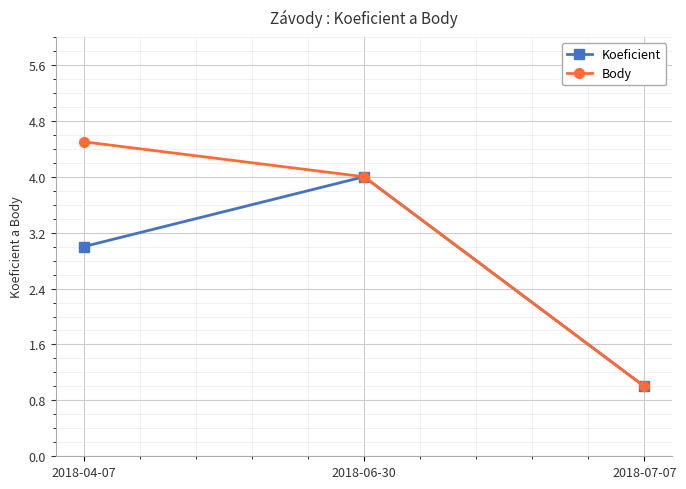

Which series has the widest spread of values?

Body